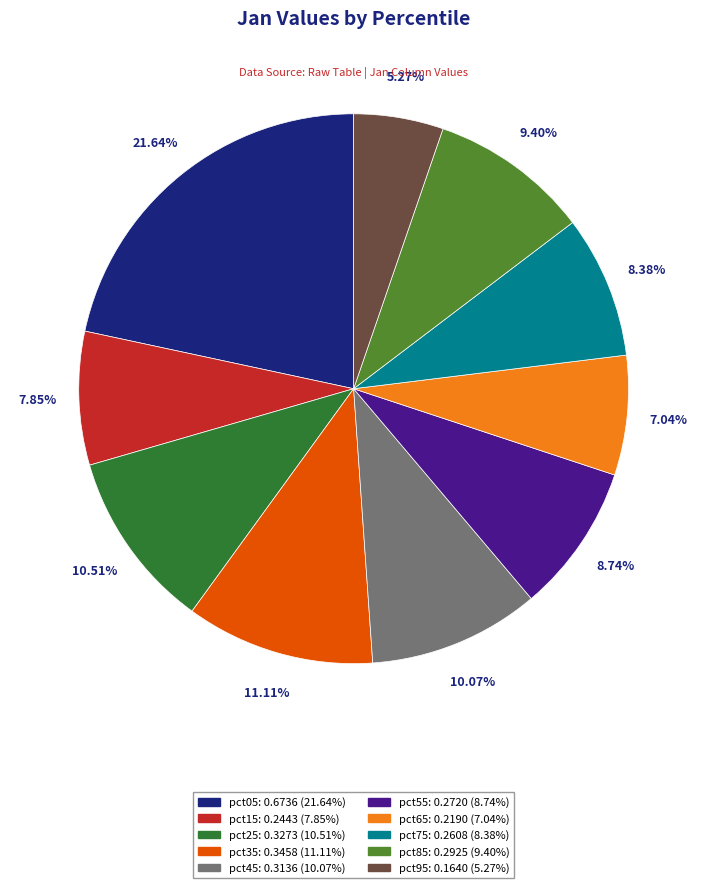

Is it true that pct35 is 11% of the pie?

True